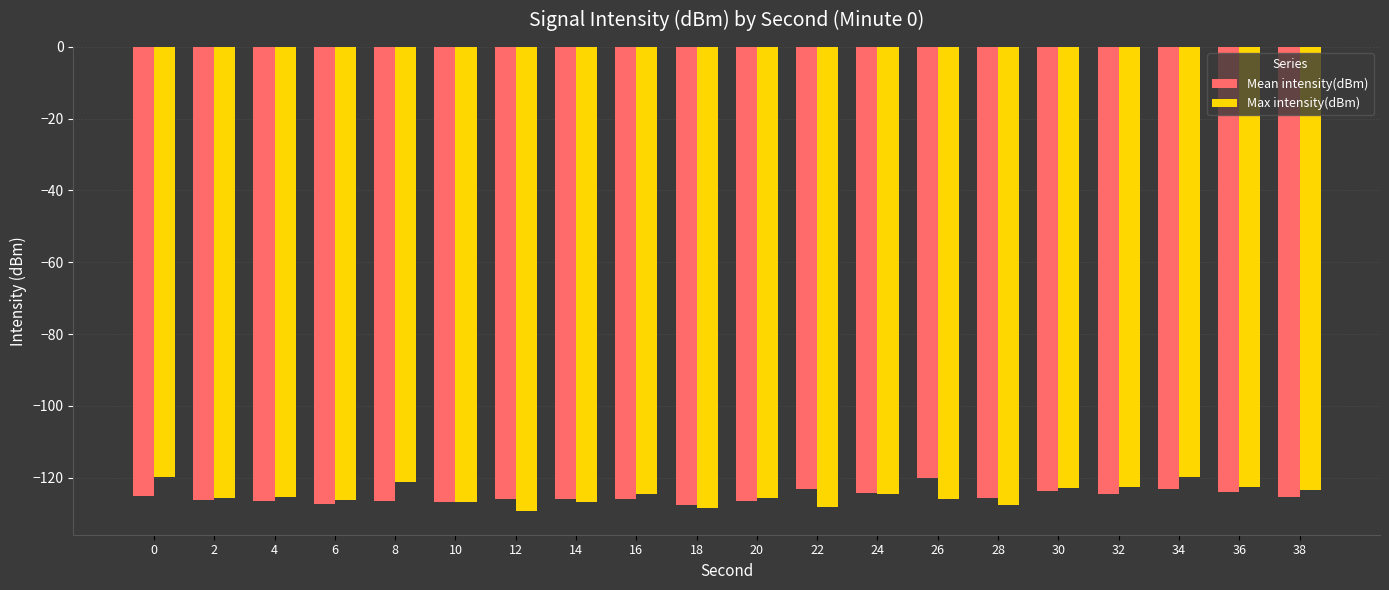

Is the value of Max intensity(dBm) at 2 greater than the value of Mean intensity(dBm) at 24?

No